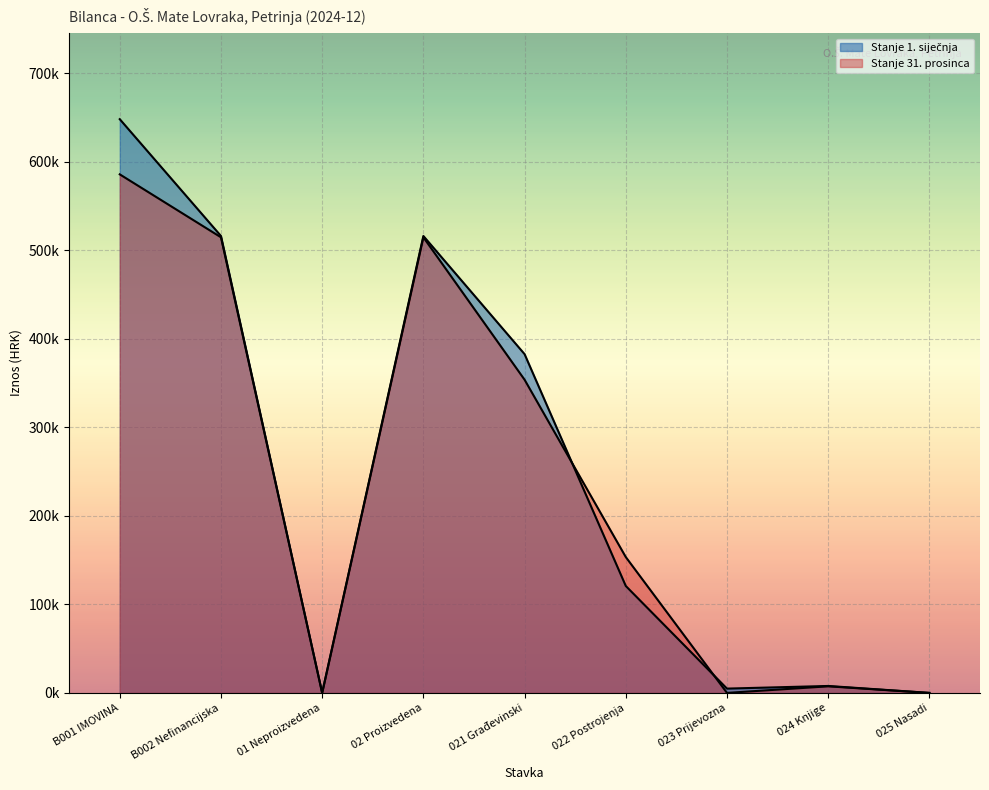

Is the value of Stanje 31. prosinca at 01 Neproizvedena greater than the value of Stanje 1. siječnja at 022 Postrojenja?

No